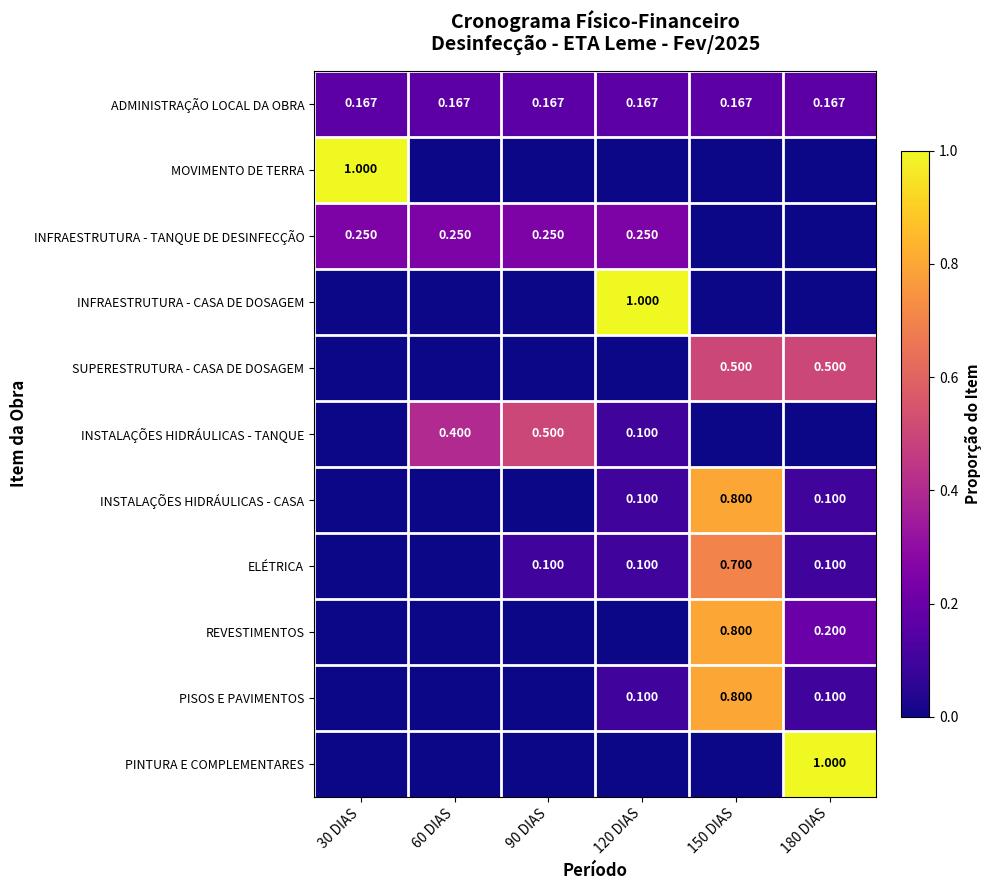

List the series in order of their peak value, lowest first.

ADMINISTRAÇÃO LOCAL DA OBRA, INFRAESTRUTURA - TANQUE DE DESINFECÇÃO, SUPERESTRUTURA - CASA DE DOSAGEM, INSTALAÇÕES HIDRÁULICAS - TANQUE, ELÉTRICA, INSTALAÇÕES HIDRÁULICAS - CASA, REVESTIMENTOS, PISOS E PAVIMENTOS, MOVIMENTO DE TERRA, INFRAESTRUTURA - CASA DE DOSAGEM, PINTURA E COMPLEMENTARES